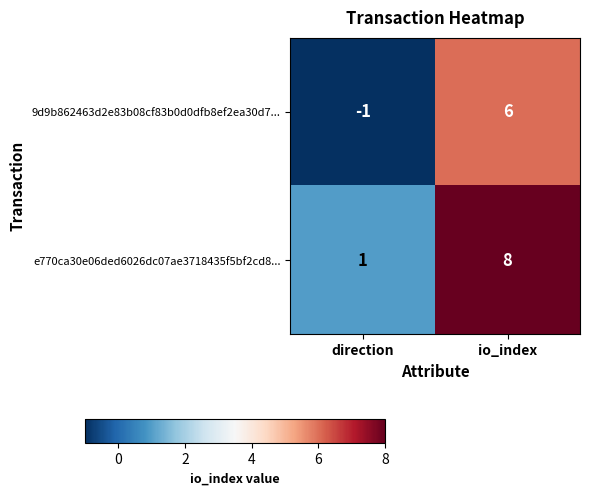

True or false: e770ca30e06ded6026dc07ae3718435f5bf2cd8... has a value of 8 at io_index.

True